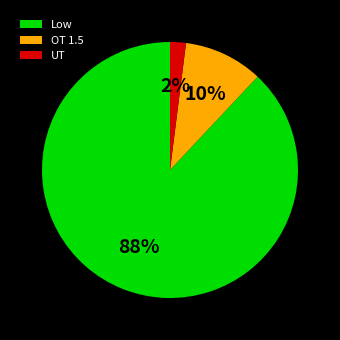

Does any single category account for the majority?

Yes